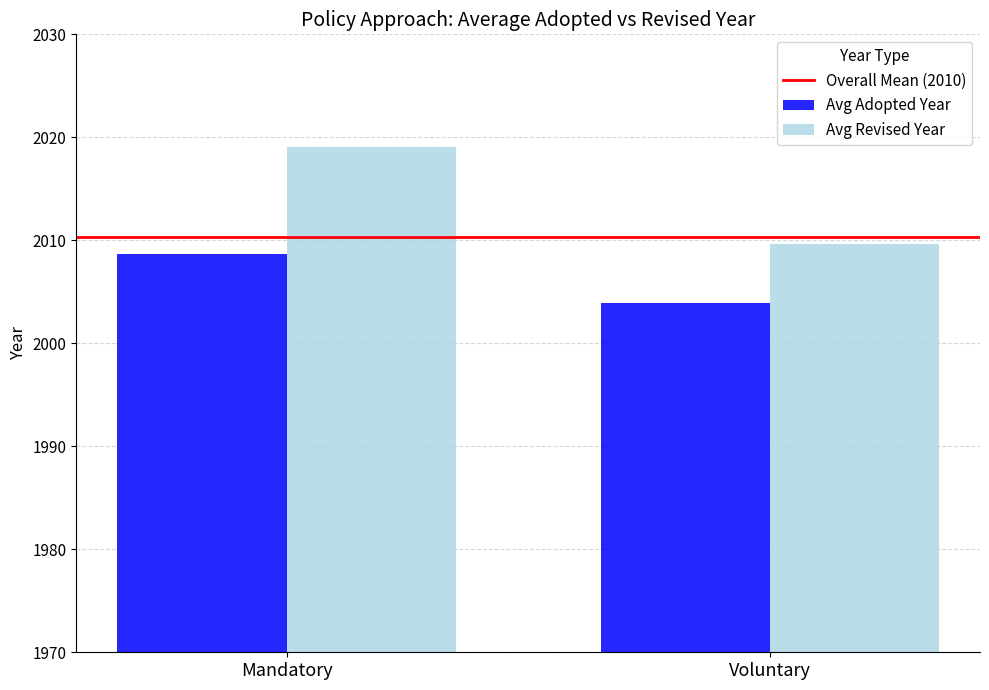

At which category is the sum across all series the highest?

Mandatory